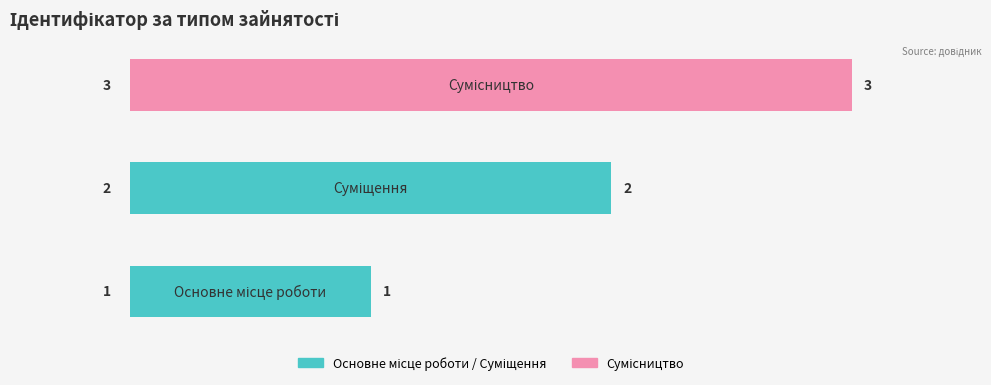

Count the values in the range 1 to 3.

3